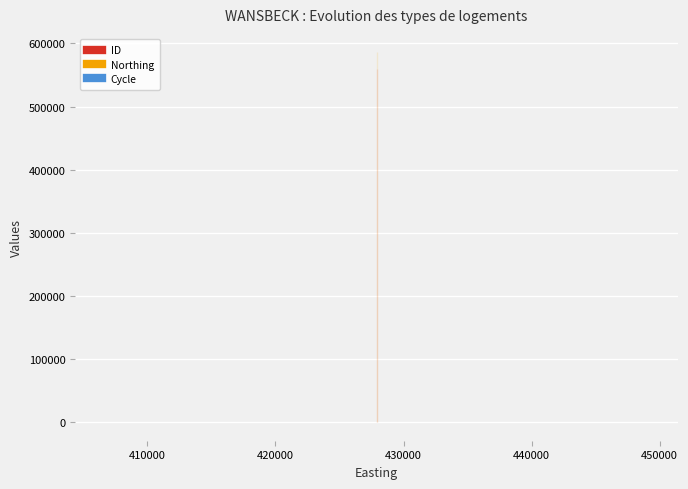

Reading left to right, what are all the values shown in this chart?

ID: 559905	559907	559904	559909
Northing: 585736	585736	585736	585736
Cycle: 3	3	3	3